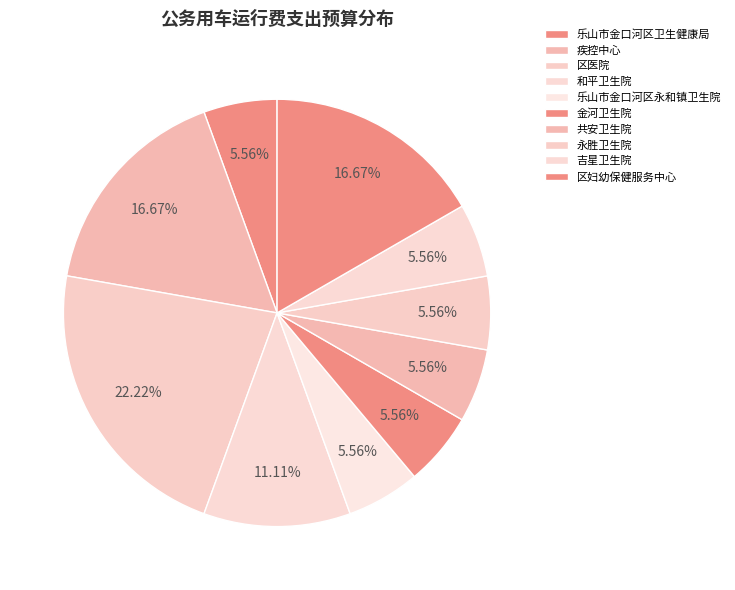

To the nearest percent, what is the combined percentage of 疾控中心 and 区医院?

39%